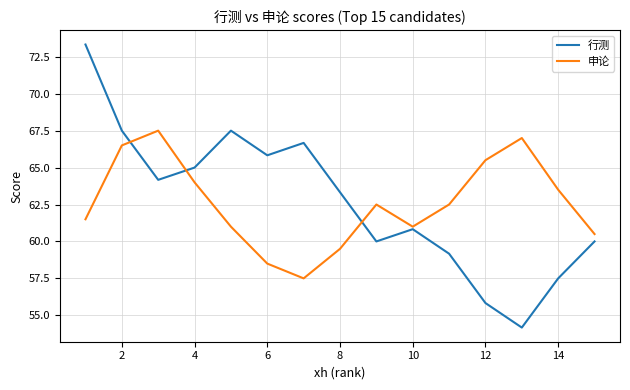

True or false: 申论 and 行测 cross at least once.

True